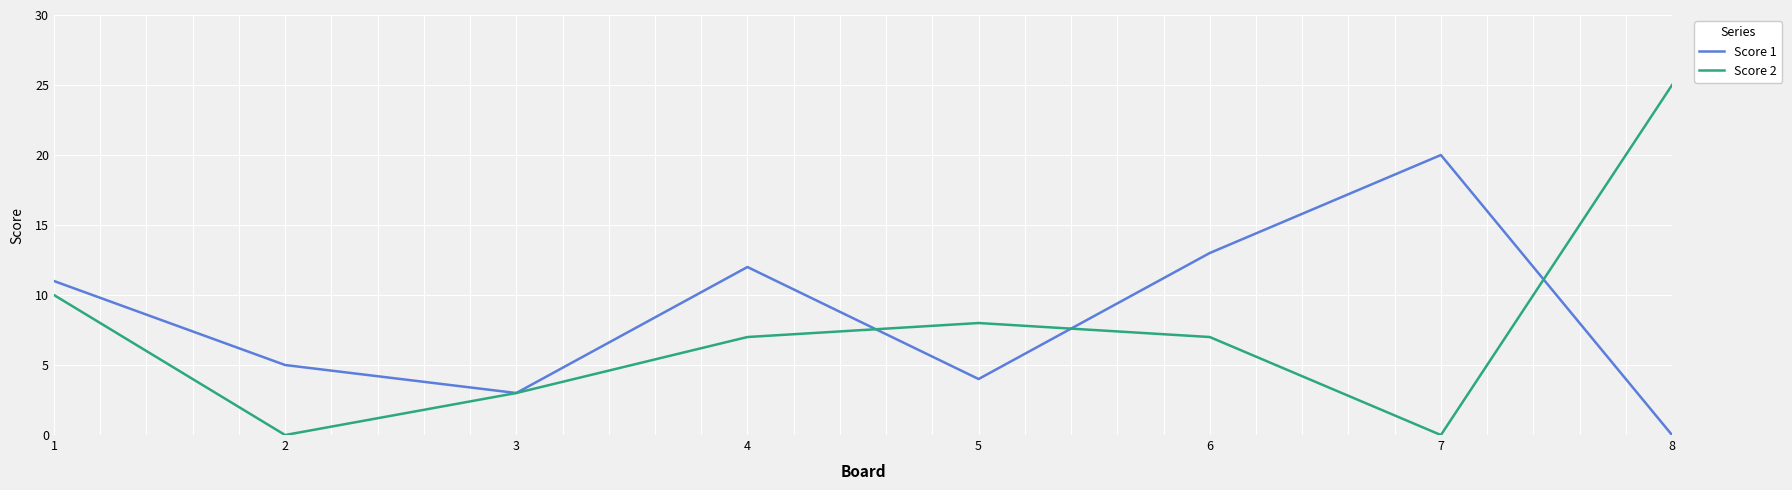

Which series has the widest spread of values?

Score 2